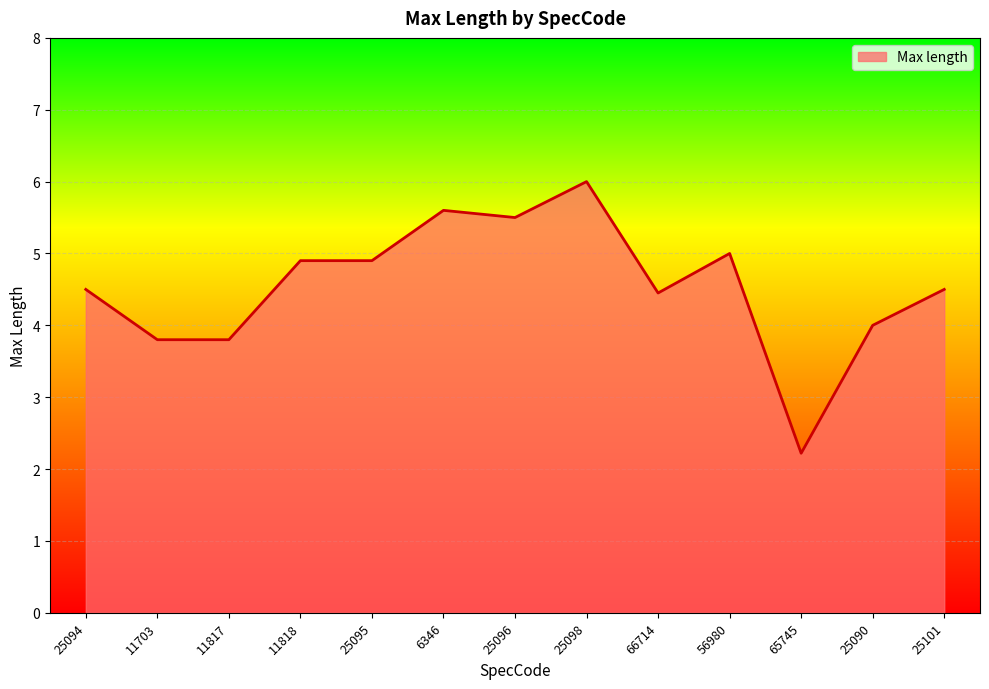

What position from the left is 11818?

4